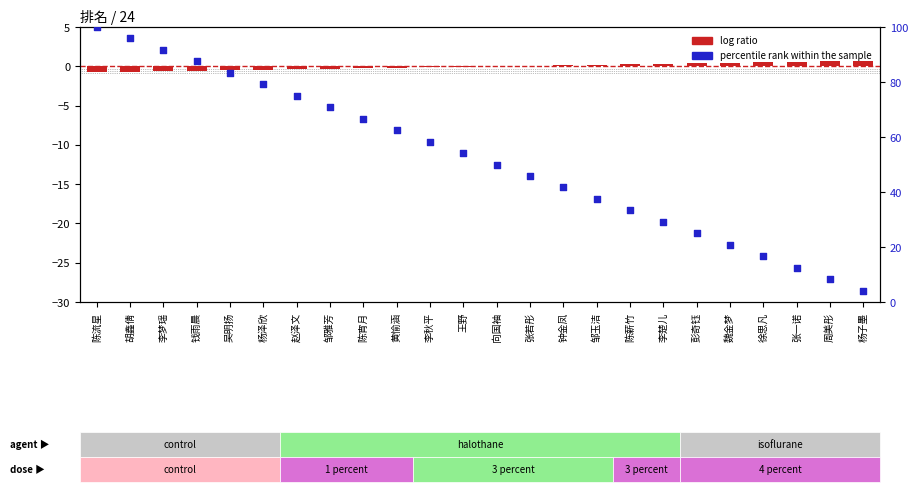

What are all the series names shown in the legend?

log ratio, percentile rank within the sample